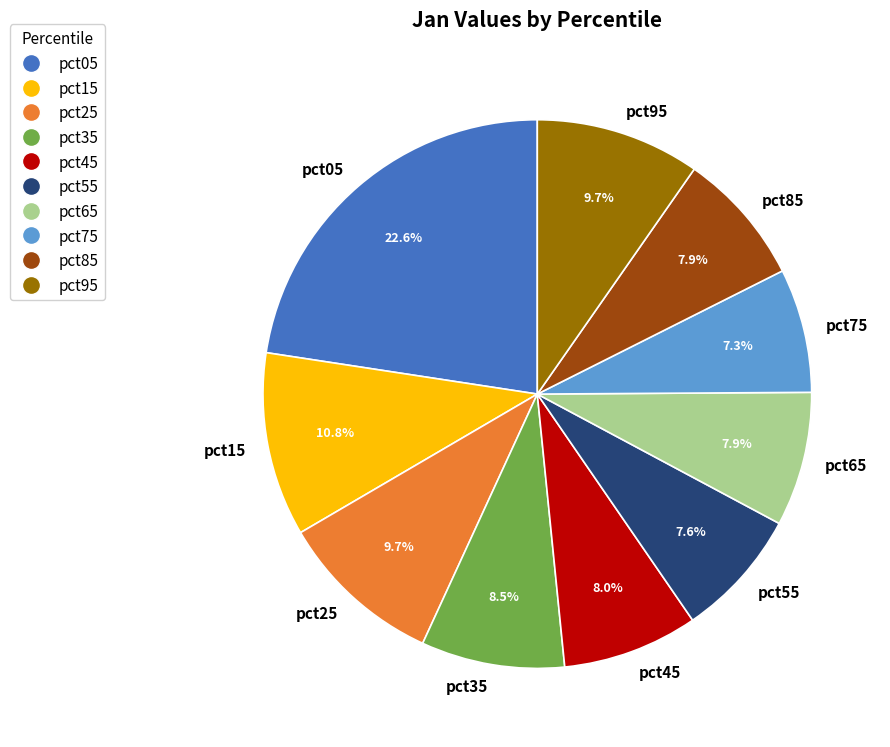

What is the largest slice in the pie chart?

pct05